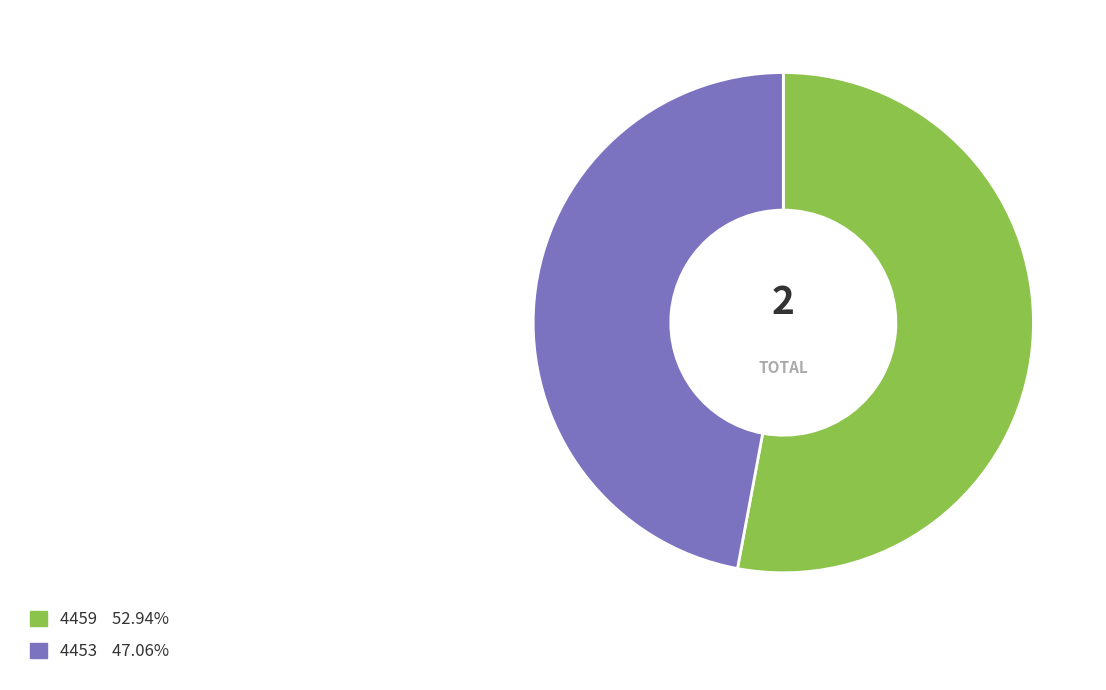

Is 4453 the majority of the pie?

No